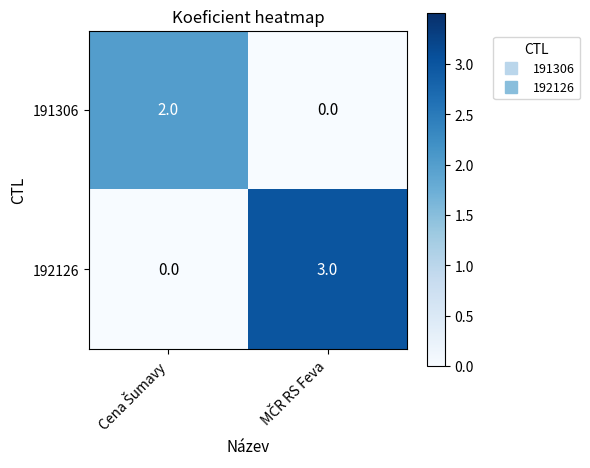

What is the sum of all 192126 values?

3